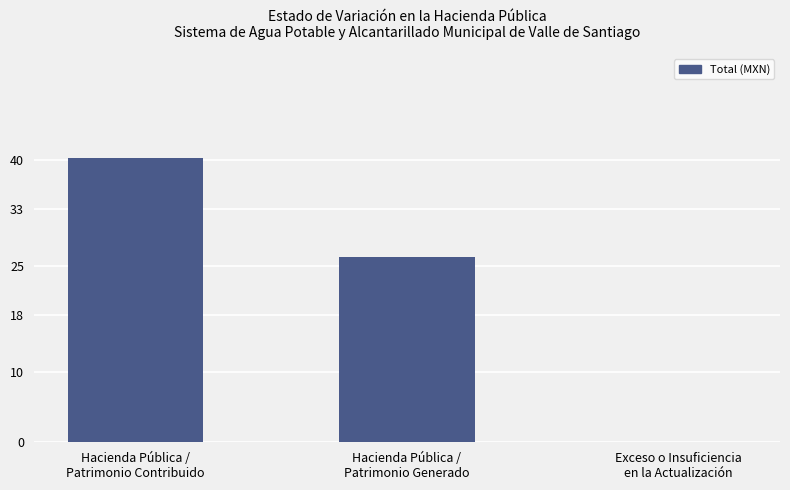

Rank the categories by value from lowest to highest.

Exceso o Insuficiencia
en la Actualización, Hacienda Pública /
Patrimonio Generado, Hacienda Pública /
Patrimonio Contribuido